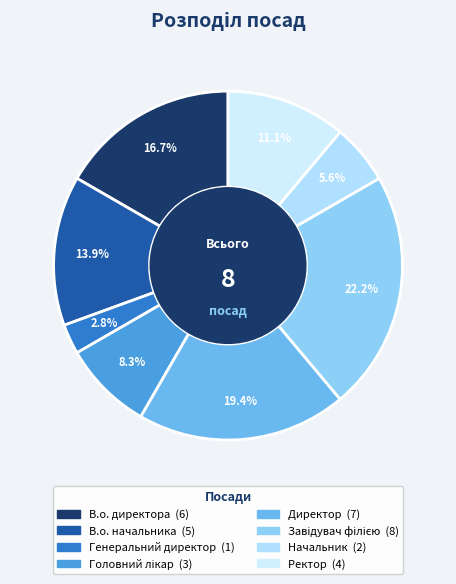

To the nearest percent, what is the combined percentage of Генеральний директор and Директор?

22%